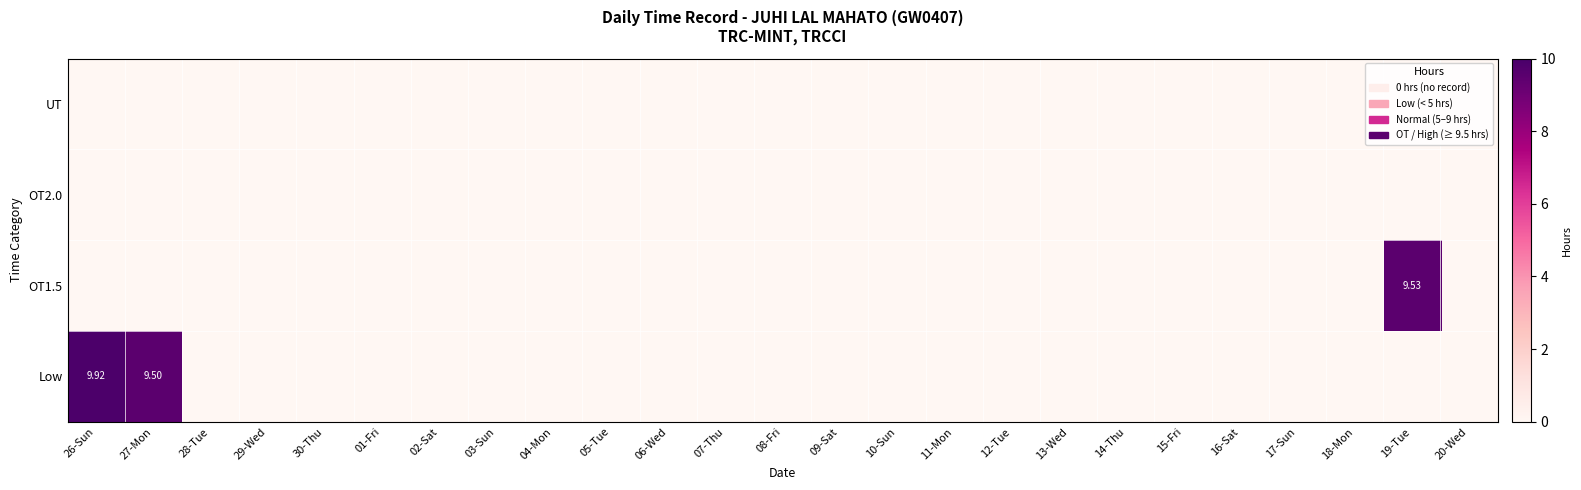

At 30-Thu, list the series in order from largest to smallest.

Low, OT1.5, OT2.0, UT